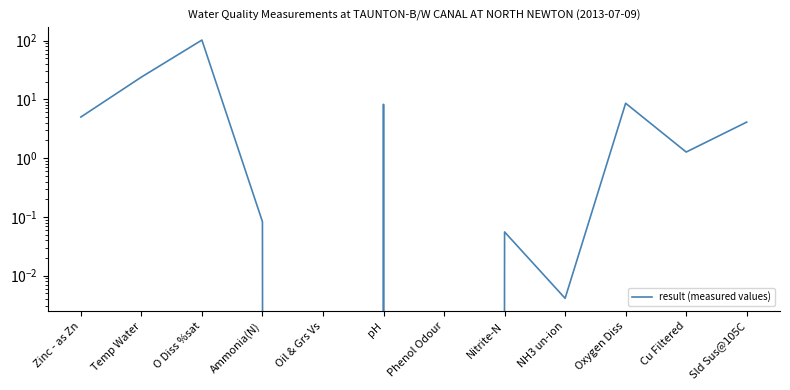

Reading left to right, transcribe all the data shown in this chart.

5.0	23.9	101.9	0.1	0.0	8.2	0.0	0.1	0.0	8.6	1.3	4.1